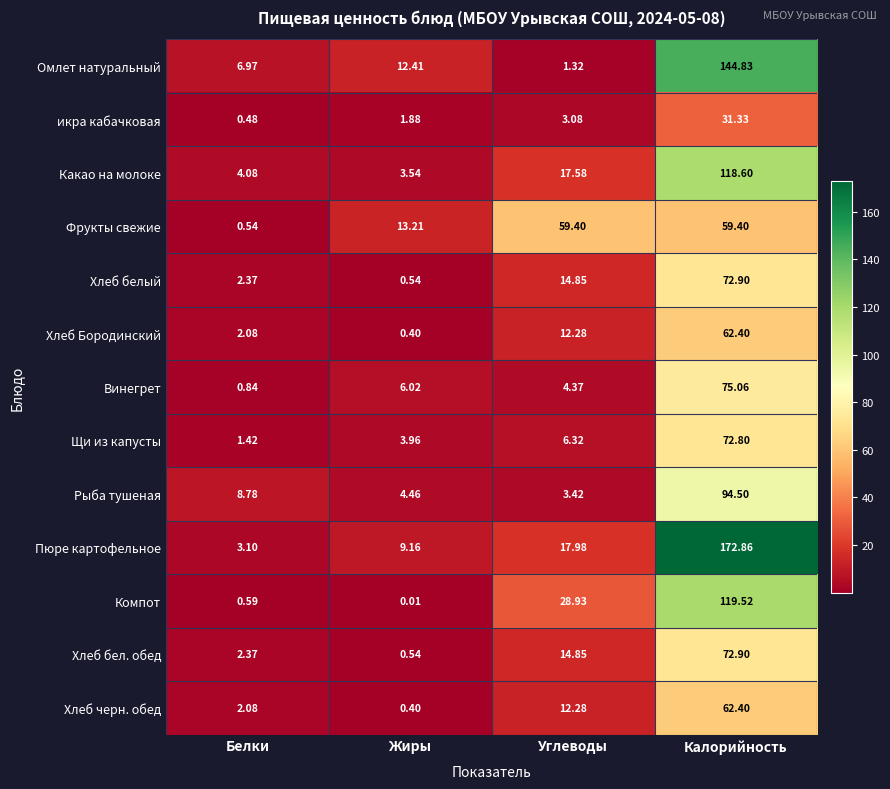

At how many categories does at least one series exceed 74?

1